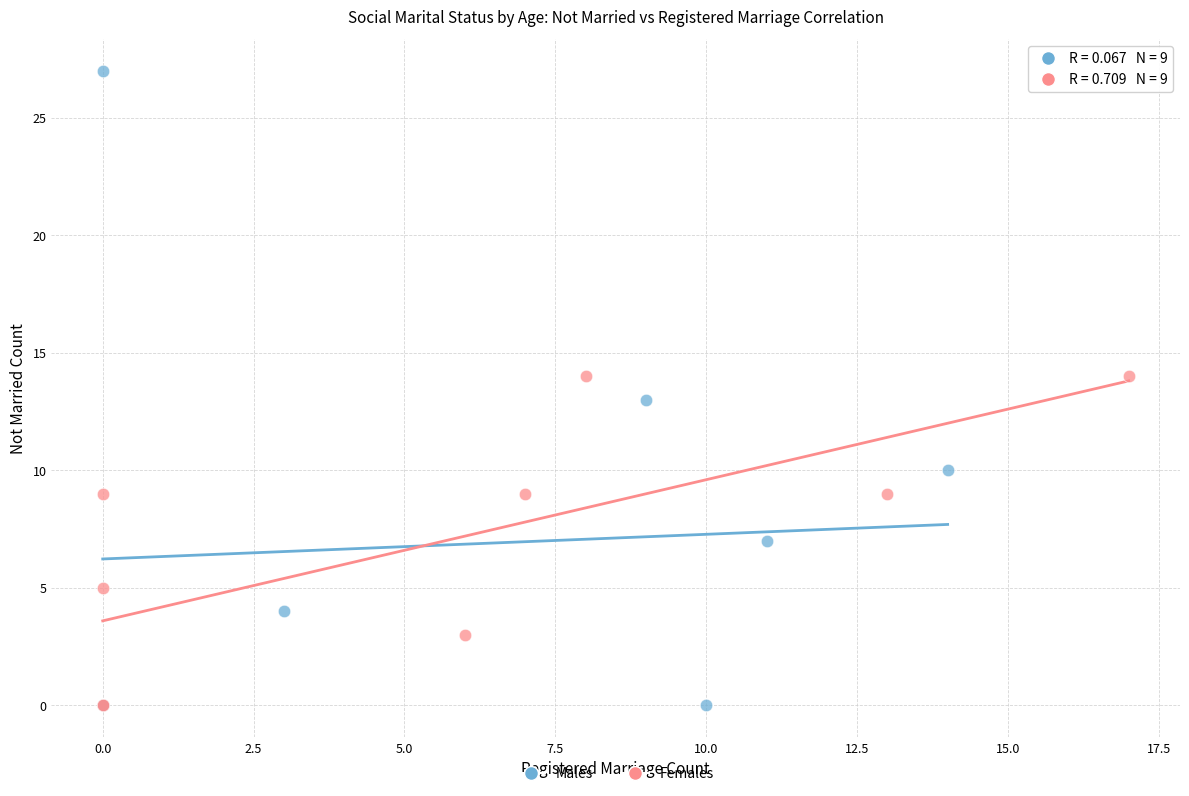

Which series reaches the maximum Y coordinate?

Males